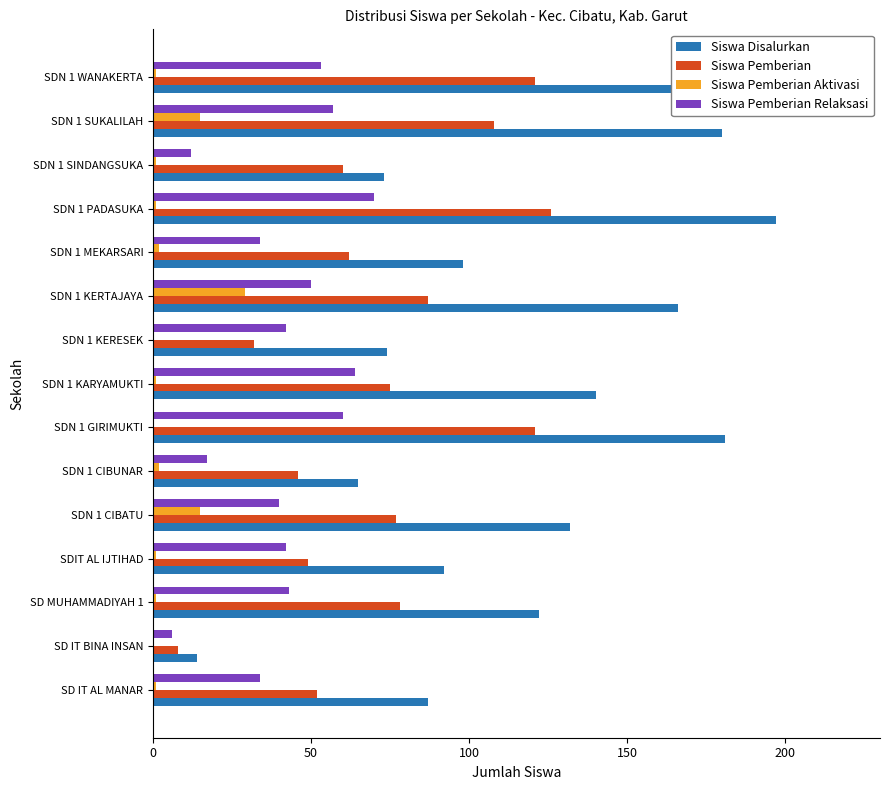

True or false: Siswa Pemberian Aktivasi has a value of 0 at SD IT BINA INSAN.

True